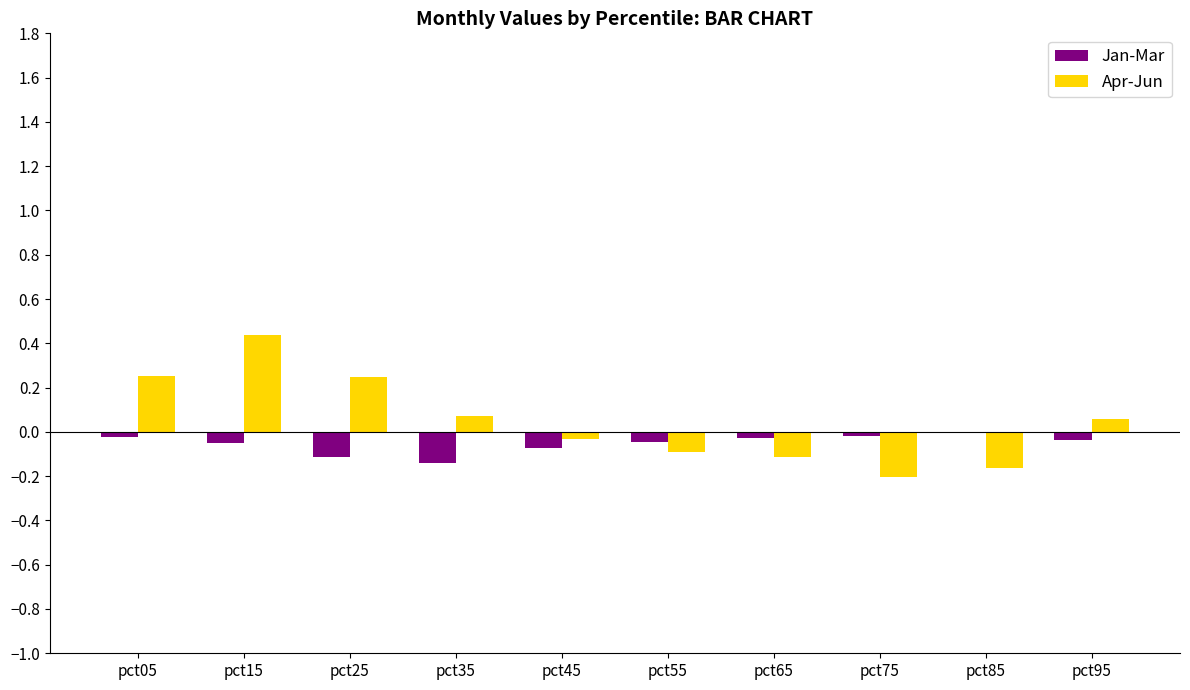

Are the bars grouped side by side (vs. stacked)?

Yes